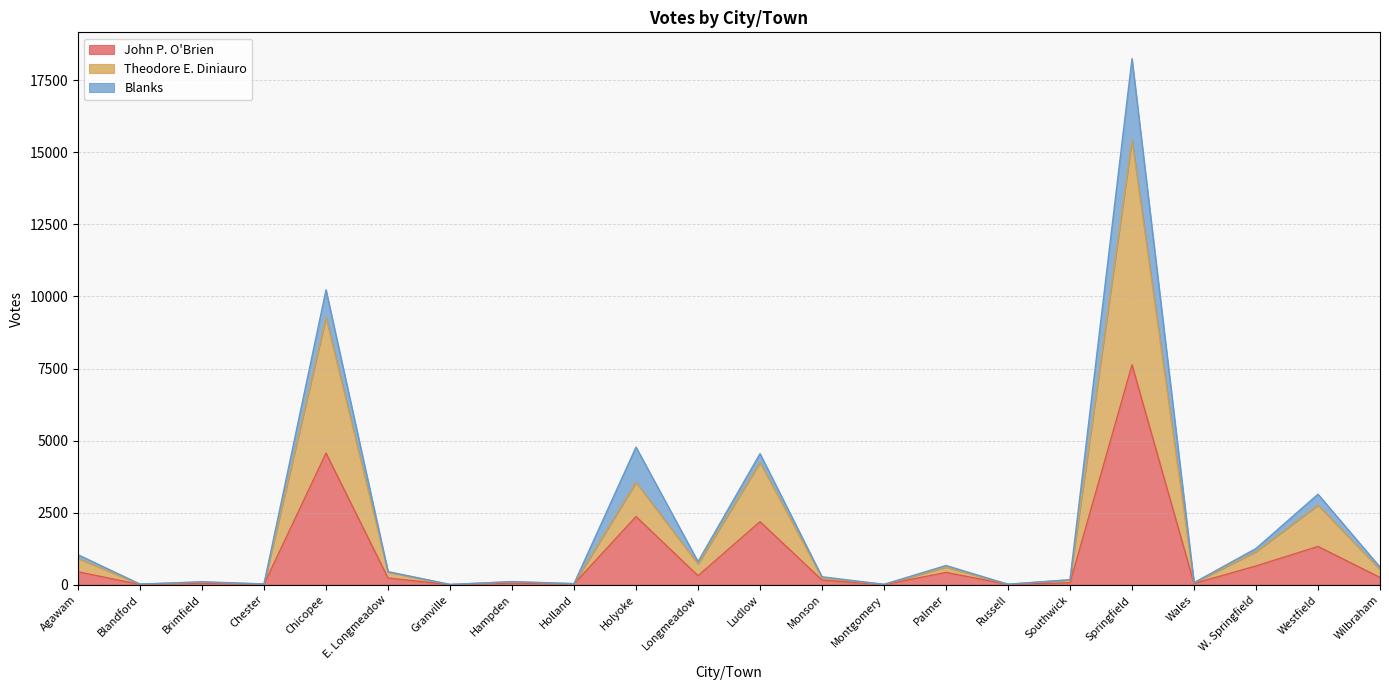

At which category is the sum across all series the highest?

Springfield